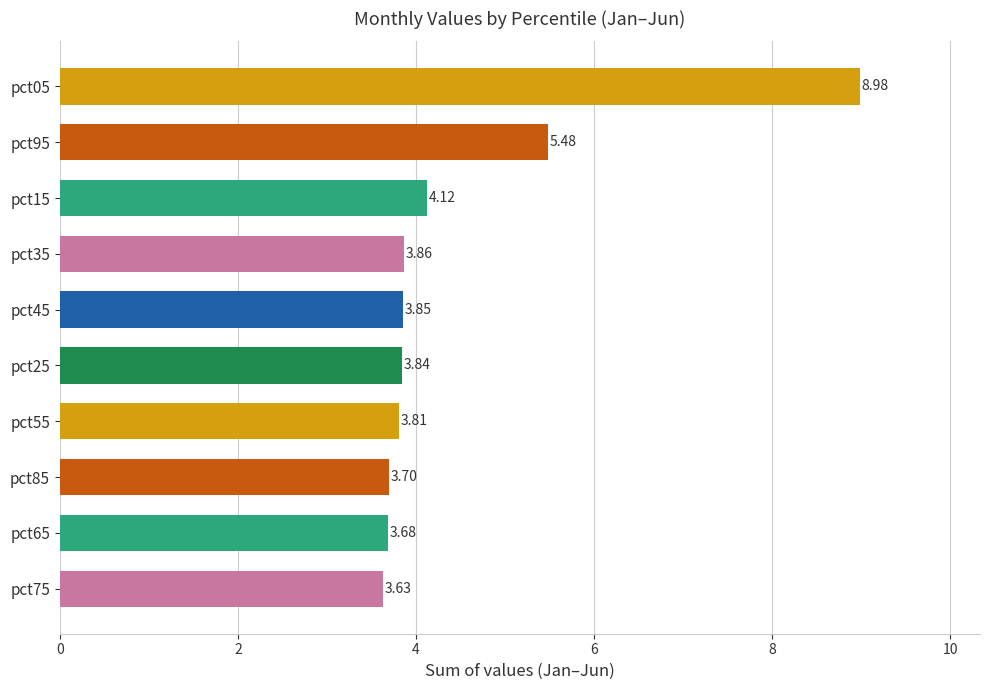

What is the average value?

4.5